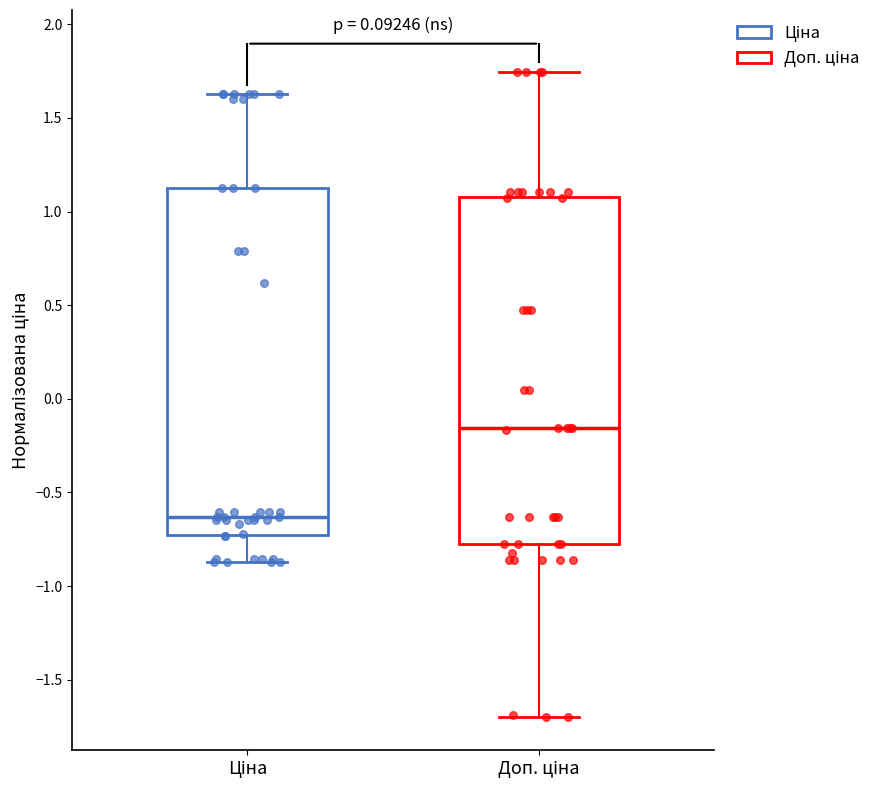

Reading left to right, transcribe this box plot: for each box, give where its median line is, the range the box spans, and where its two whiskers end, as read against the y-axis. The values are not printed on the chart, so give them approximately, as read against the axis.

Ціна: median -0.65, box -0.70 to 1.15, whiskers -0.85 to 1.65
Доп. ціна: median -0.15, box -0.75 to 1.10, whiskers -1.70 to 1.75